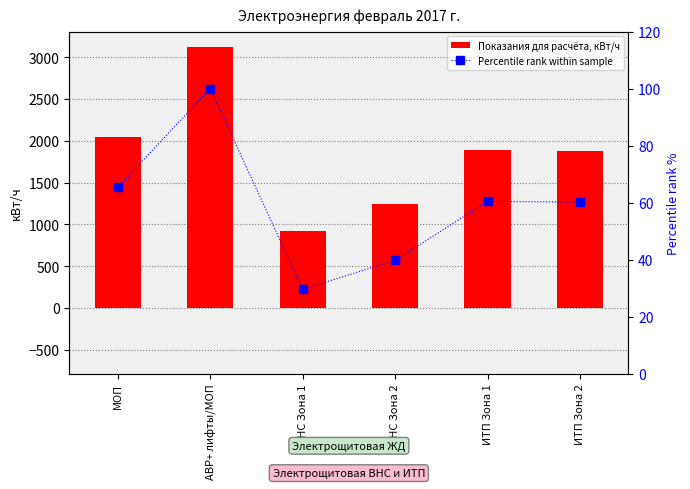

Reading left to right, list all the values displayed in this chart.

Показания для расчёта, кВт/ч: 2040.0	3120.0	922.0	1239.0	1885.0	1877.0
Percentile rank within sample: 65.4	100.0	29.6	39.7	60.4	60.2